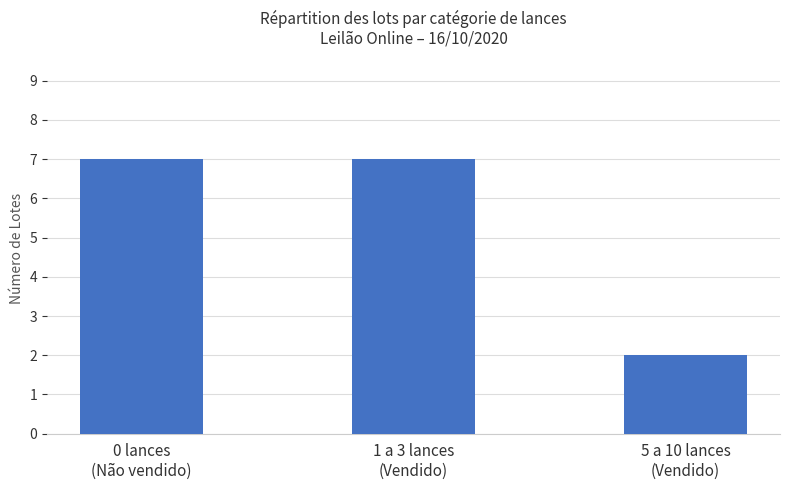

What is the change in value from 0 lances
(Não vendido) to 5 a 10 lances
(Vendido)?

-5